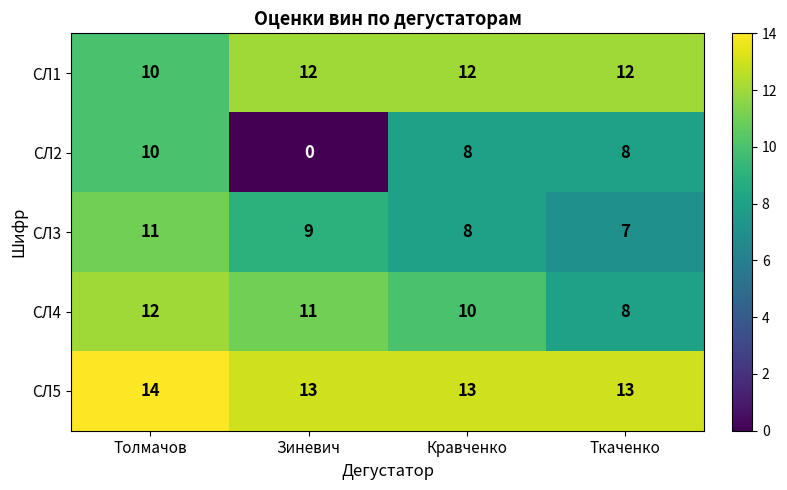

Reading left to right, extract all data points from this chart.

СЛ1: 10	12	12	12
СЛ2: 10	0	8	8
СЛ3: 11	9	8	7
СЛ4: 12	11	10	8
СЛ5: 14	13	13	13